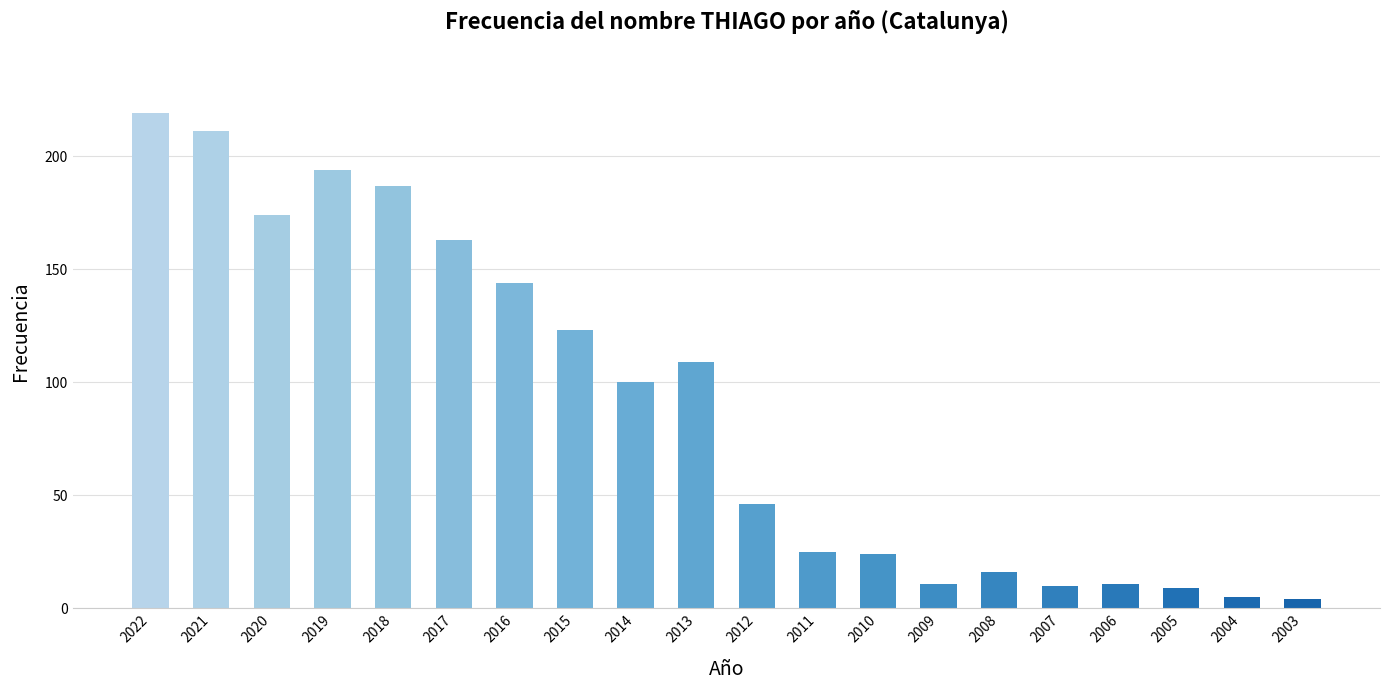

What is the sum of the values at 2017 and 2011?

188